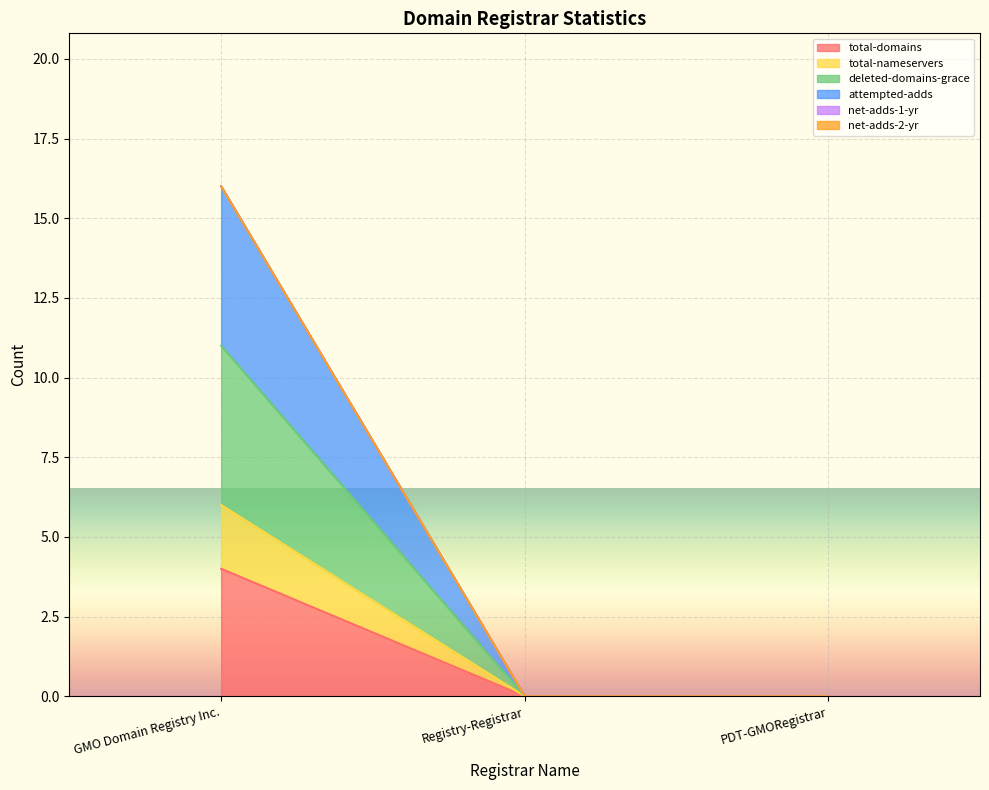

What is the label of the 1st point from the left?

GMO Domain Registry Inc.